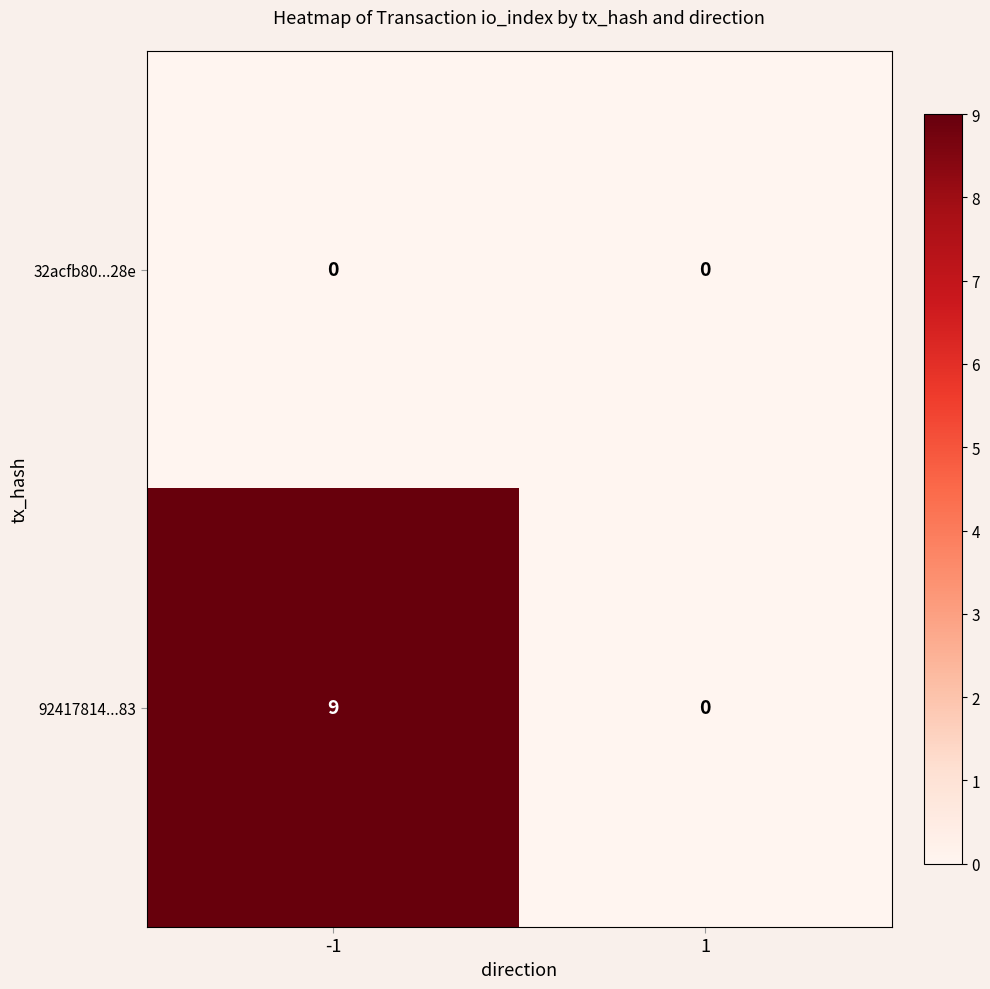

At which category is the sum across all series the highest?

-1